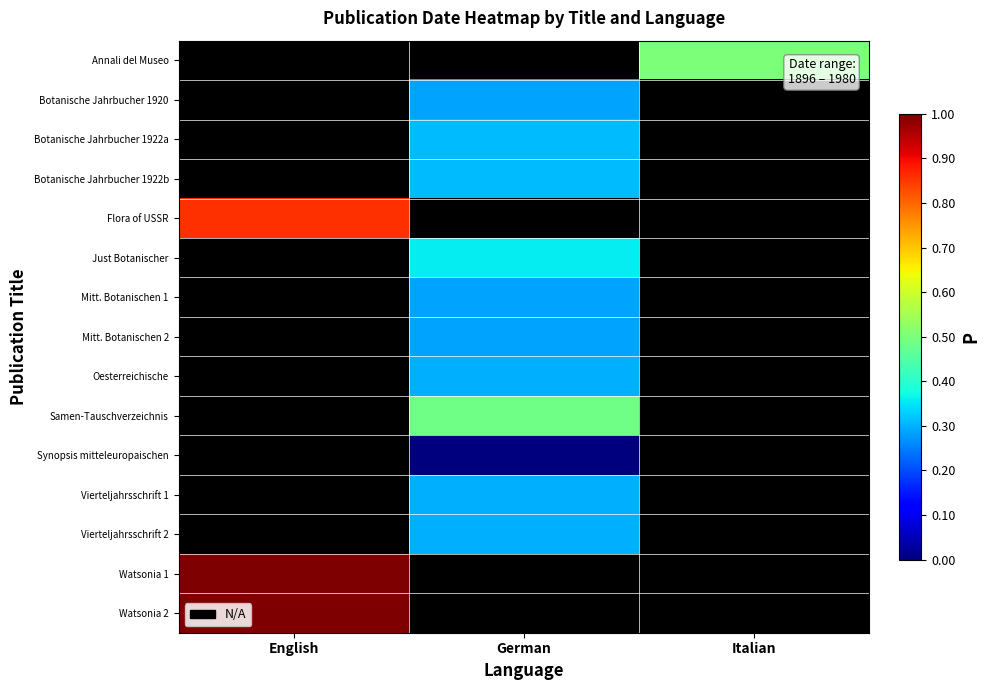

Is it true that Annali del Museo equals 0.5 at Italian?

True